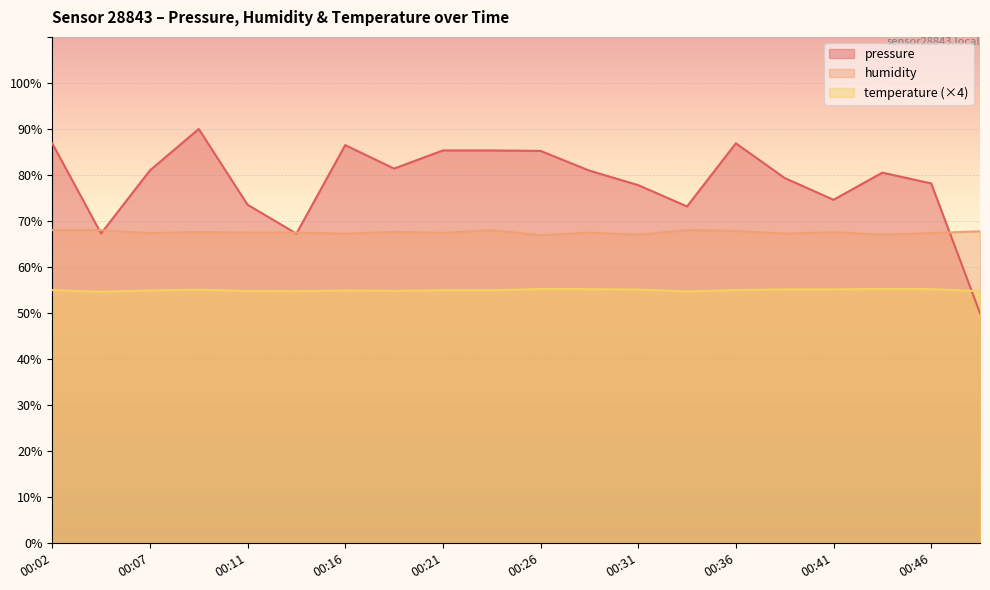

How many interior local peaks does the pressure series have?

4